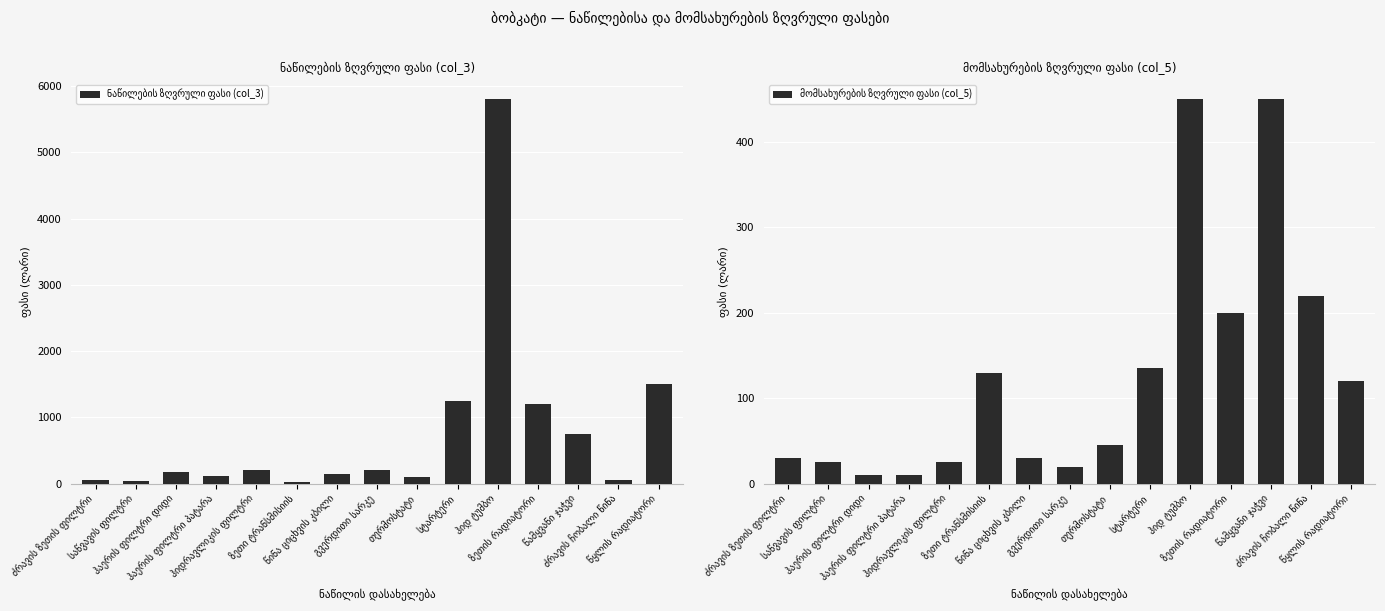

What is the sum of the ნაწილების ზღვრული ფასი (col_3) values at ძრავის ზეთის ფილტრი and წყლის რადიატორი?

1550